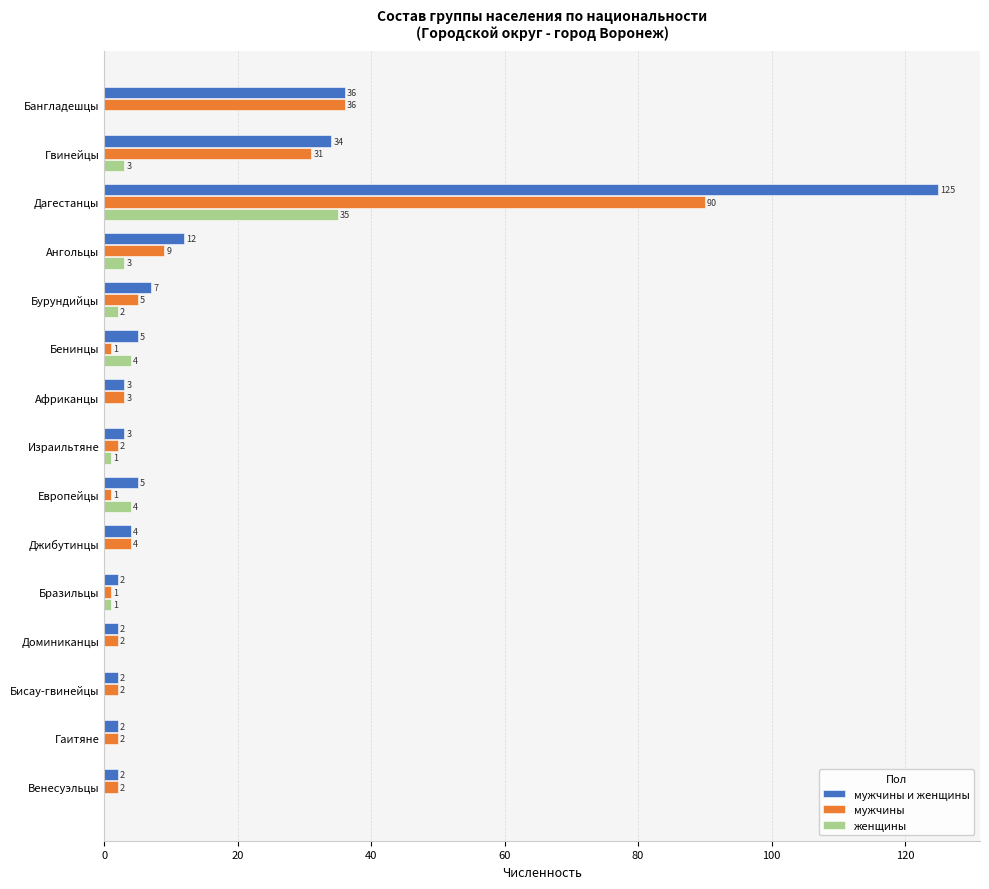

Which series has the widest spread of values?

мужчины и женщины